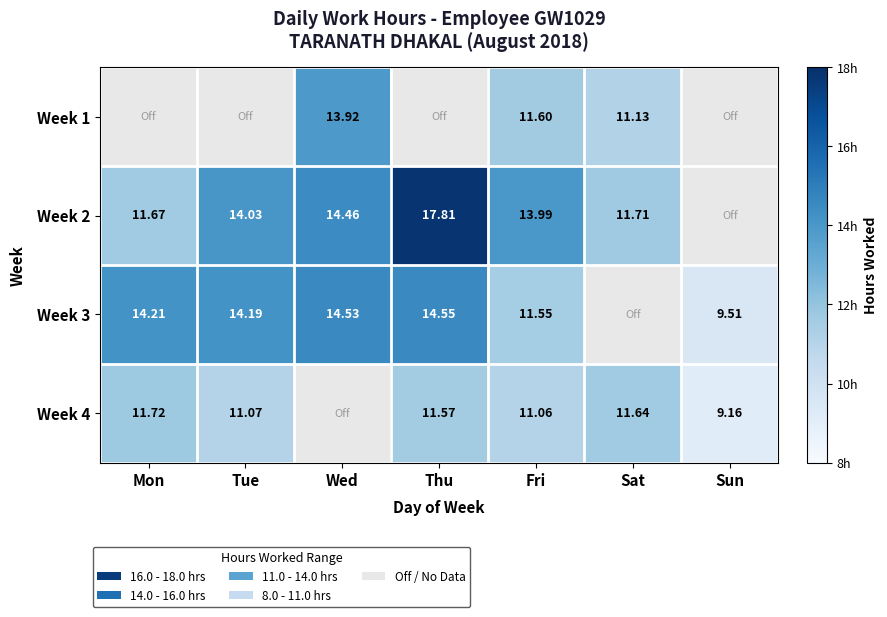

What is the highest value of the Week 3 series?

14.6